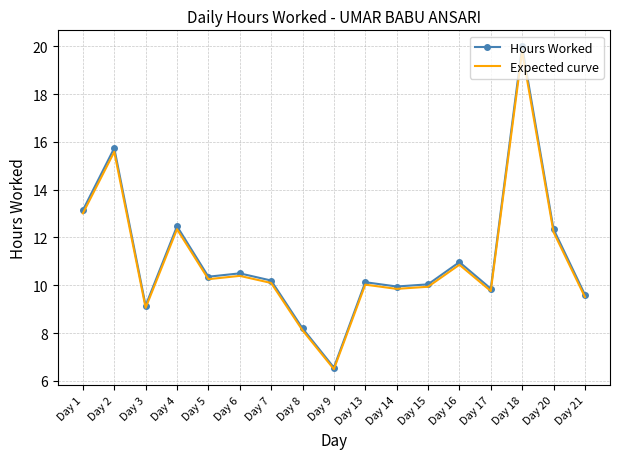

Where is Expected curve nearest to the value 13?

Day 1